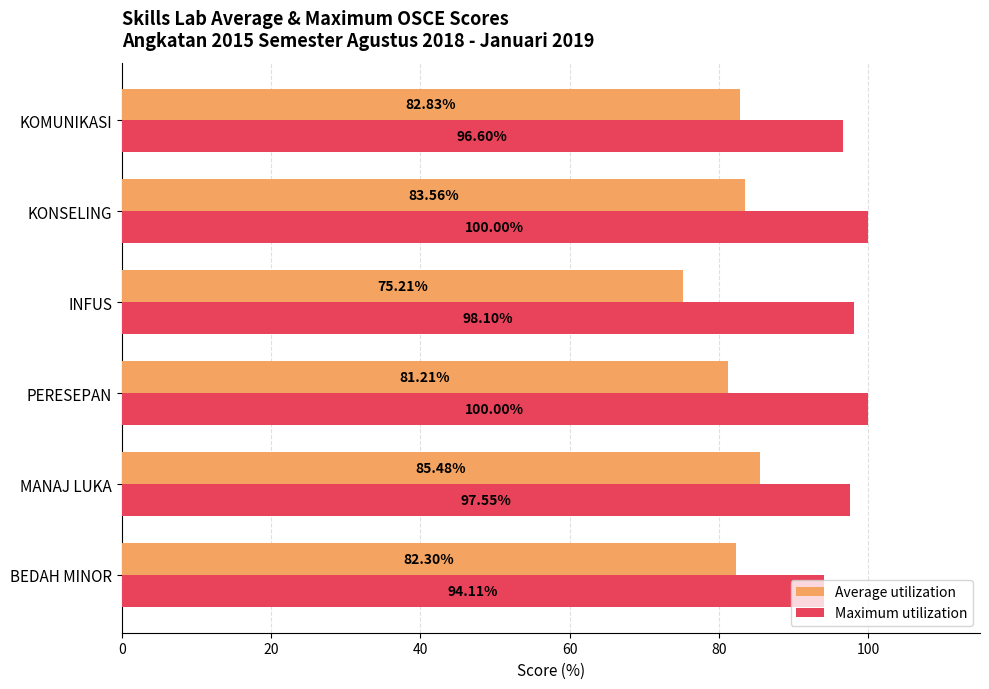

What is the difference between the highest and lowest values at INFUS?

22.9